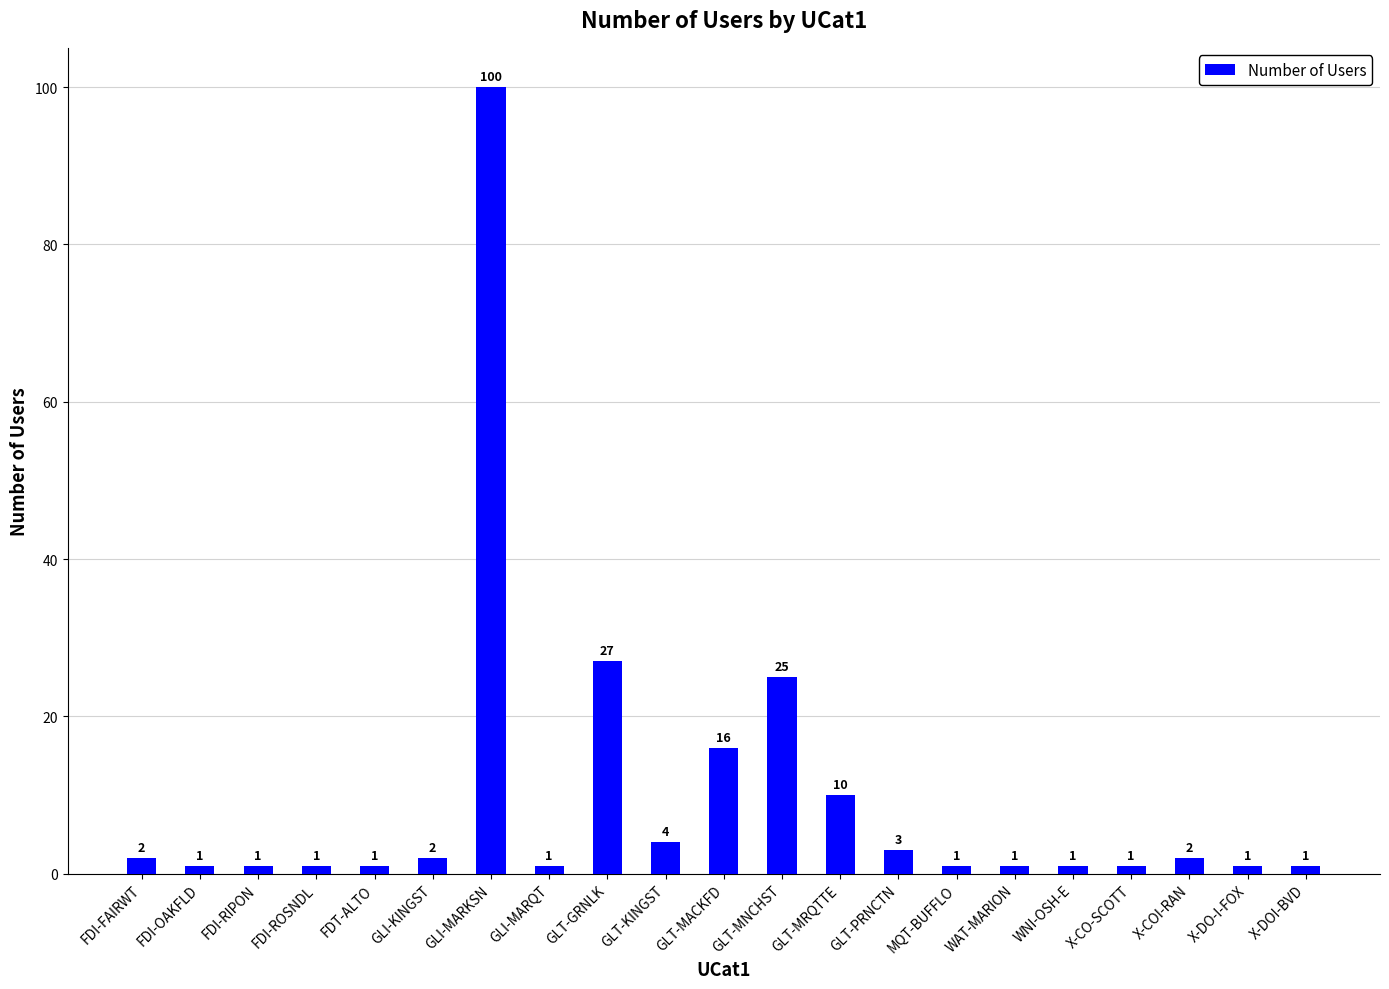

What is the label of the 19th bar from the right?

FDI-RIPON